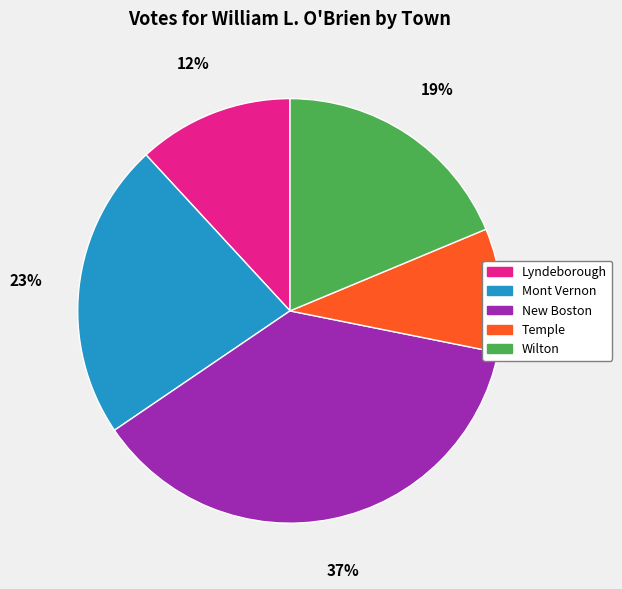

What is the ratio of the value at Wilton to the value at New Boston?

0.5